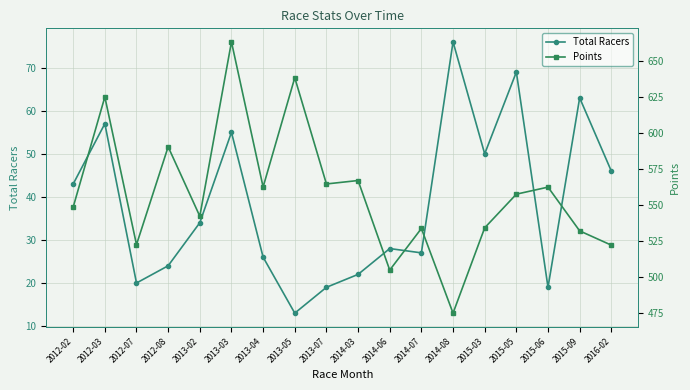

Read the Points value at 2013-02.

542.2